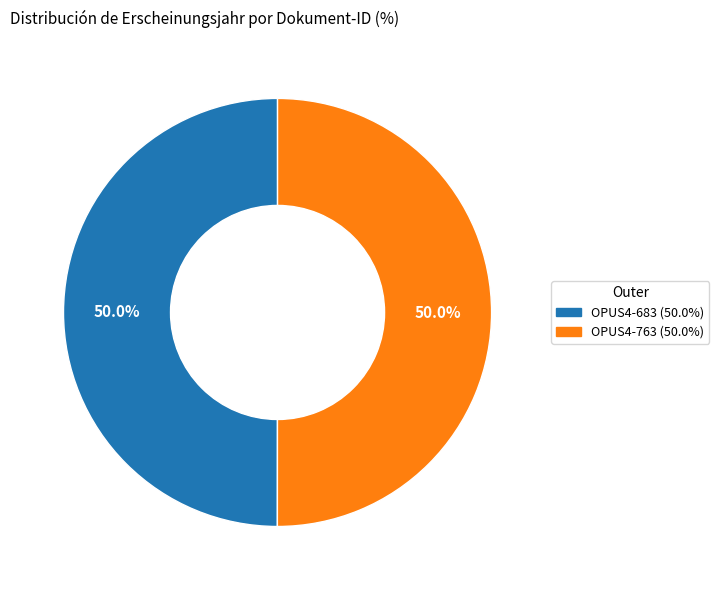

Combined, do OPUS4-683 and OPUS4-763 account for over 50%?

Yes